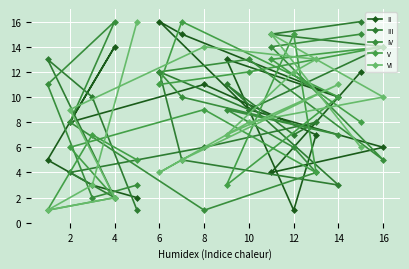

At how many categories does at least one series exceed 4?

16